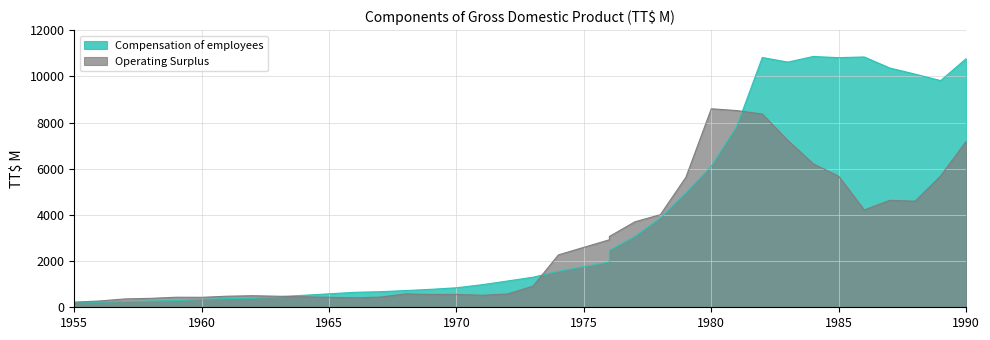

What is the difference between the highest and lowest values at 1983?

3390.5